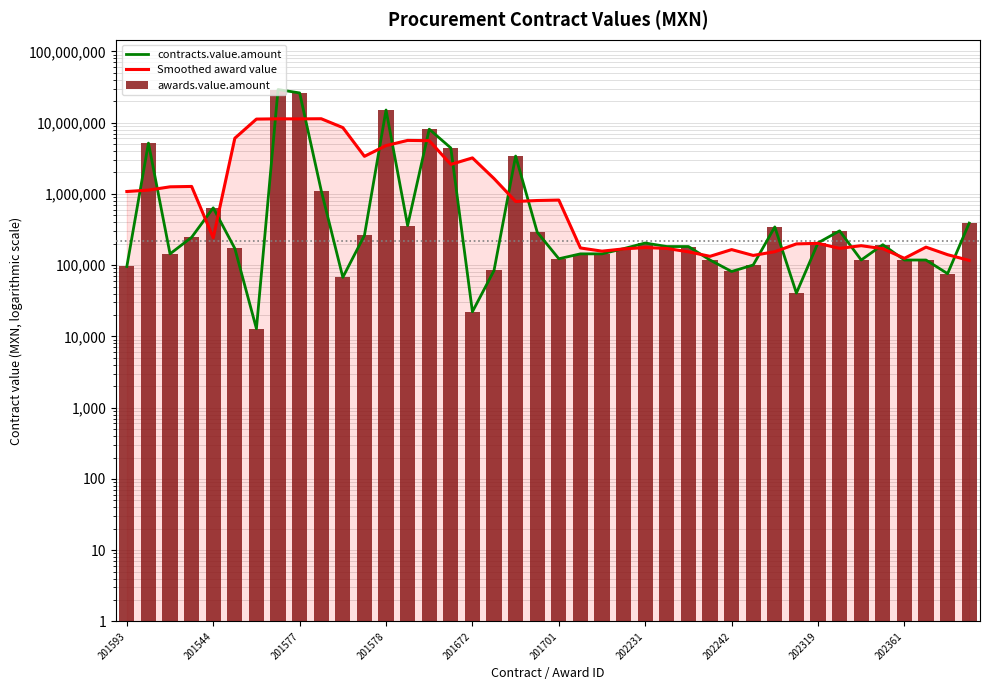

Rank the series by their maximum value, from lowest to highest.

Smoothed award value, contracts.value.amount, awards.value.amount